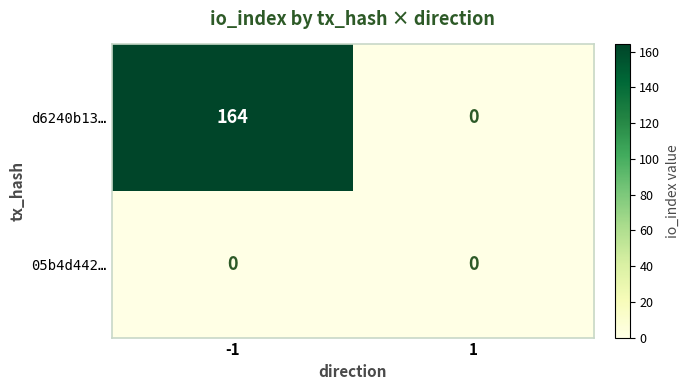

Rank the series by their maximum value, from lowest to highest.

05b4d442…, d6240b13…